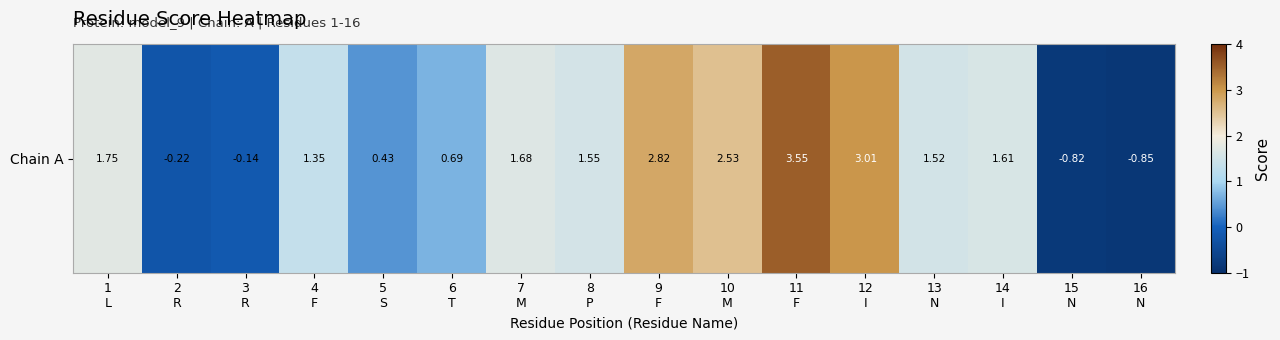

Which category has the highest value across all series?

11
F